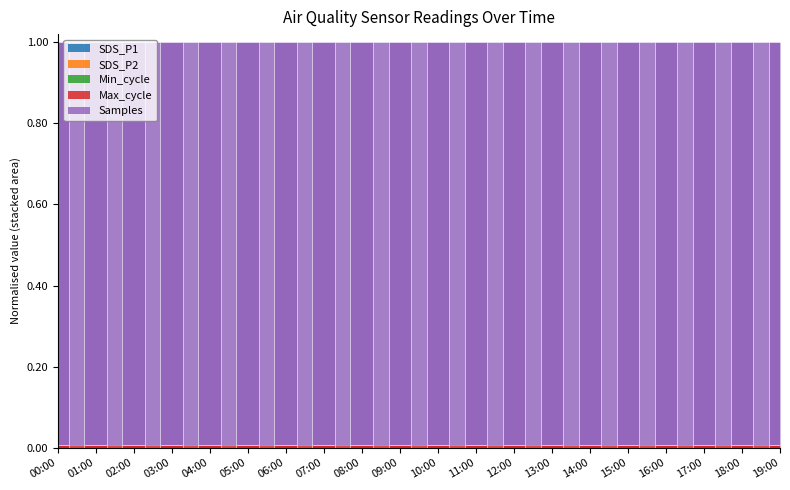

At which category is the sum across all series the highest?

00:00